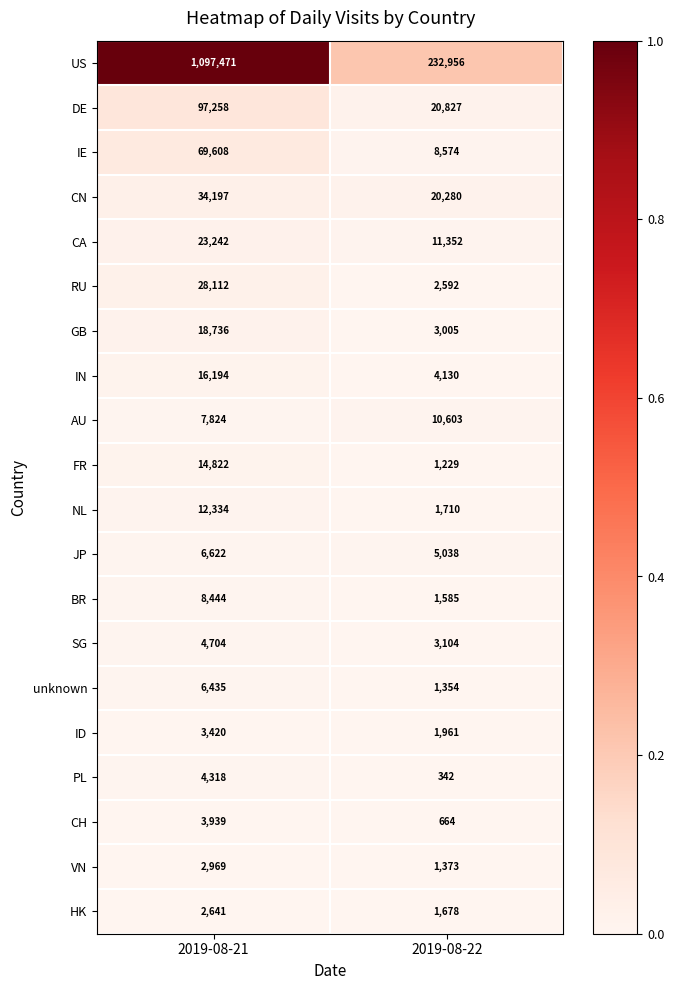

The RU series shows 28112 at 2019-08-21. True or false?

True